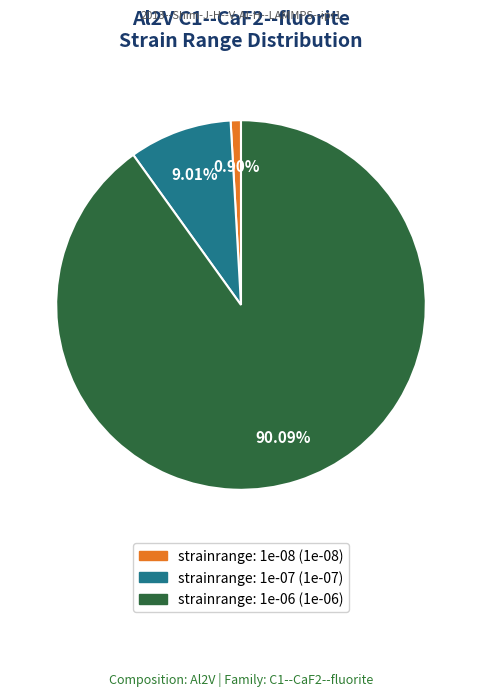

What is the smallest slice in the pie chart?

strainrange: 1e-08